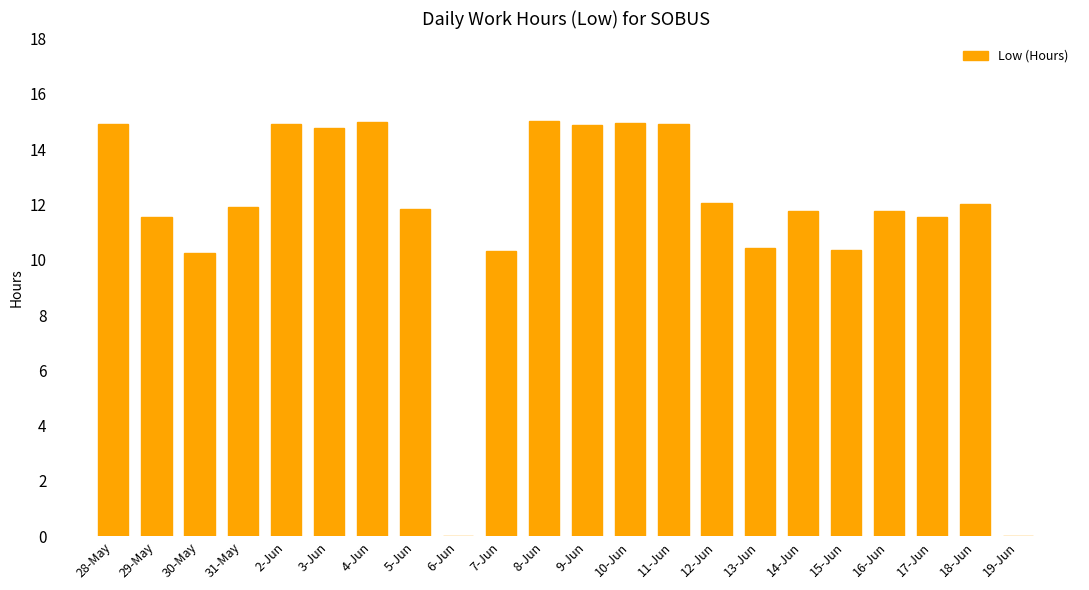

What is the sum of all values?

255.1